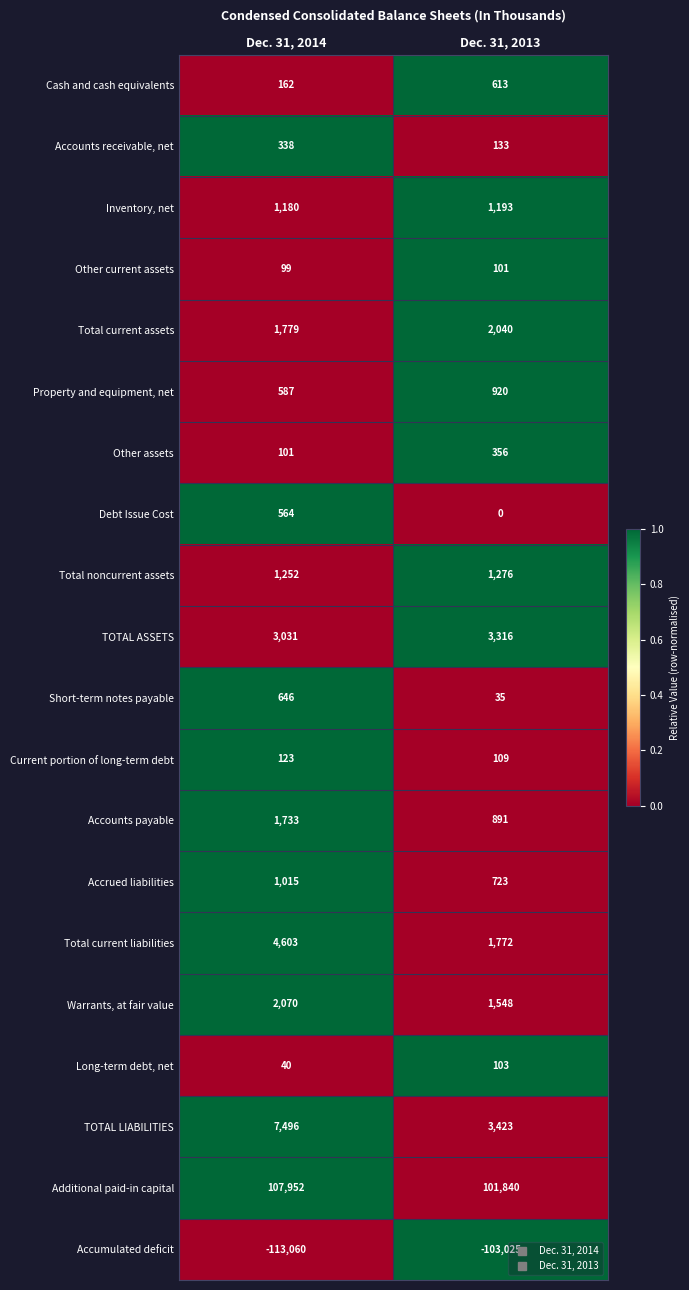

Count the number of categories in the chart.

2